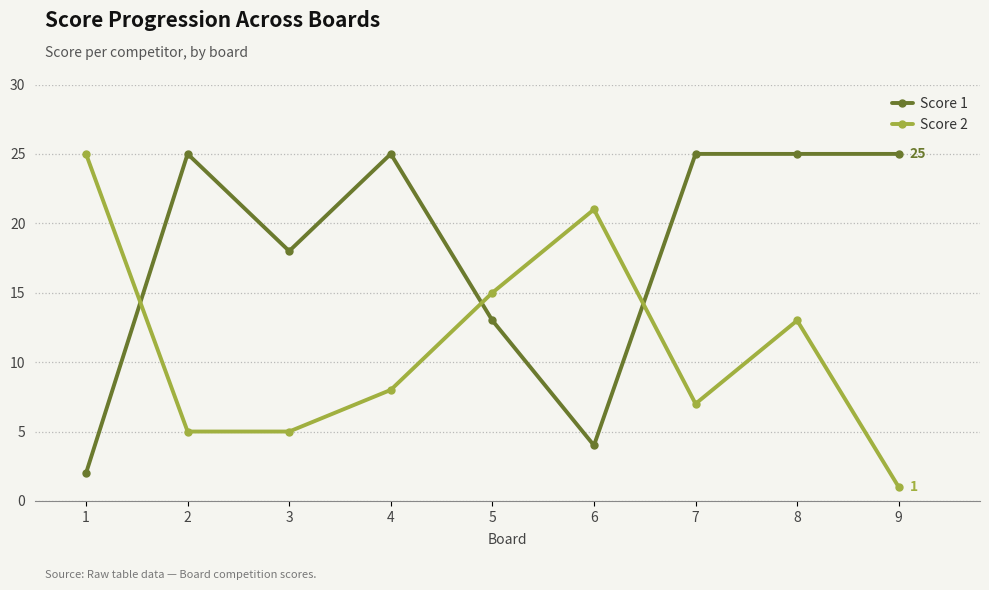

What is the value of the Score 1 point at the 4th from the left?

25